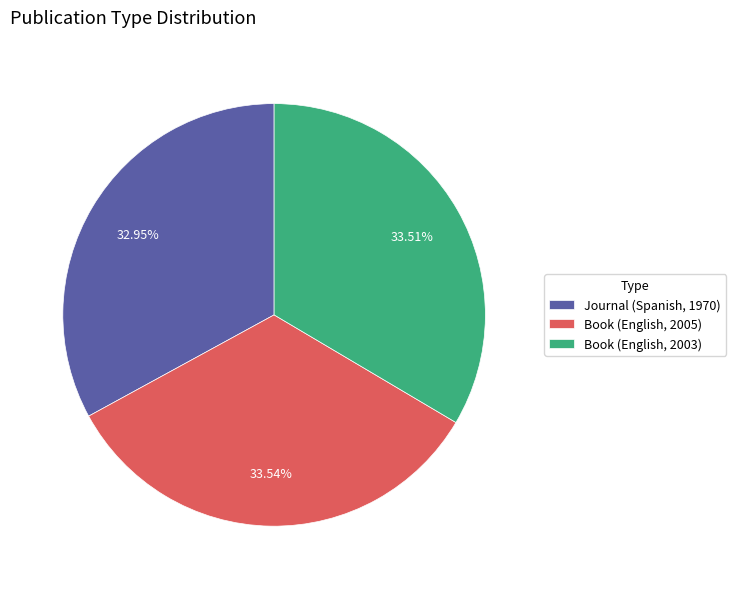

To the nearest percent, what portion does Book (English, 2005) represent?

34%